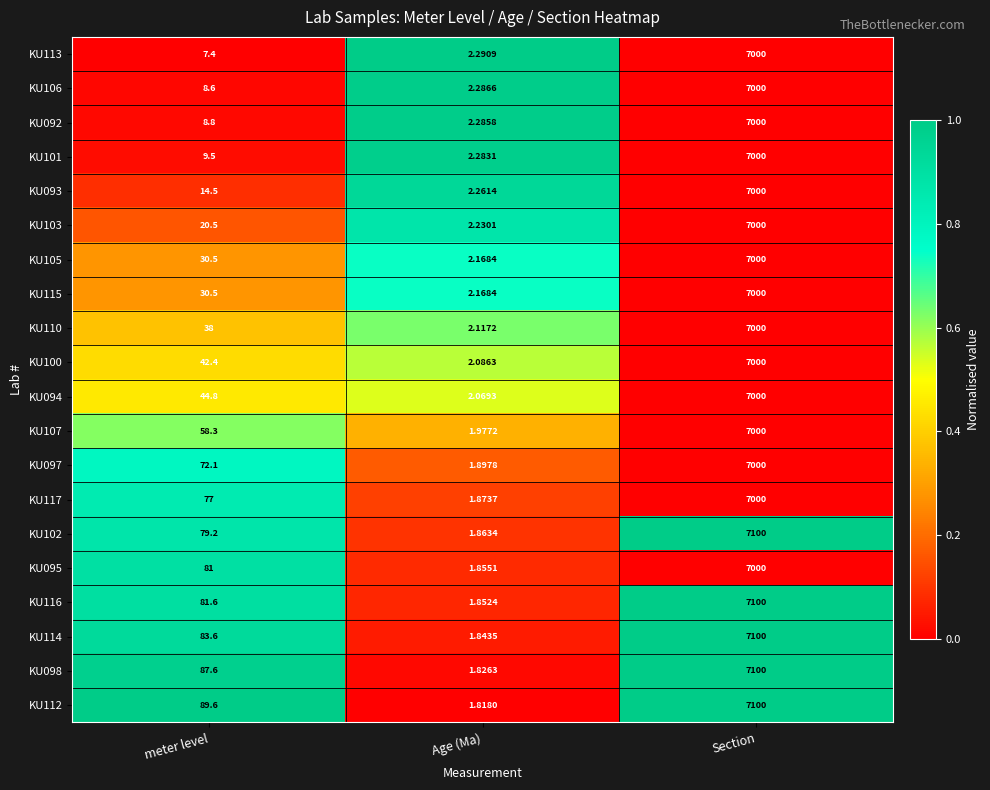

What is the total value across all series at meter level?

965.5